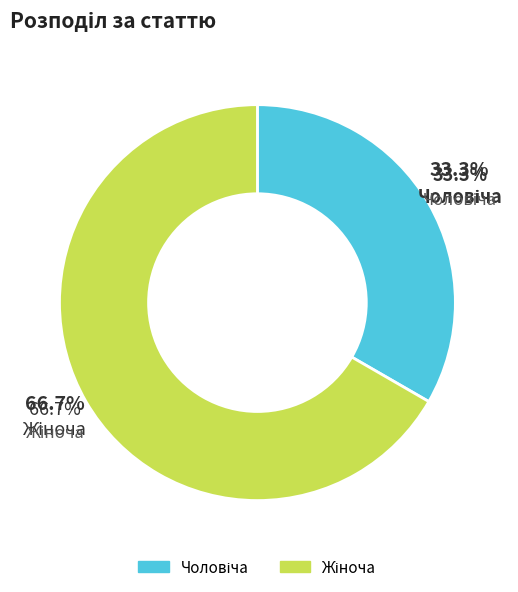

Rank the categories by value from lowest to highest.

Чоловіча, Жіноча